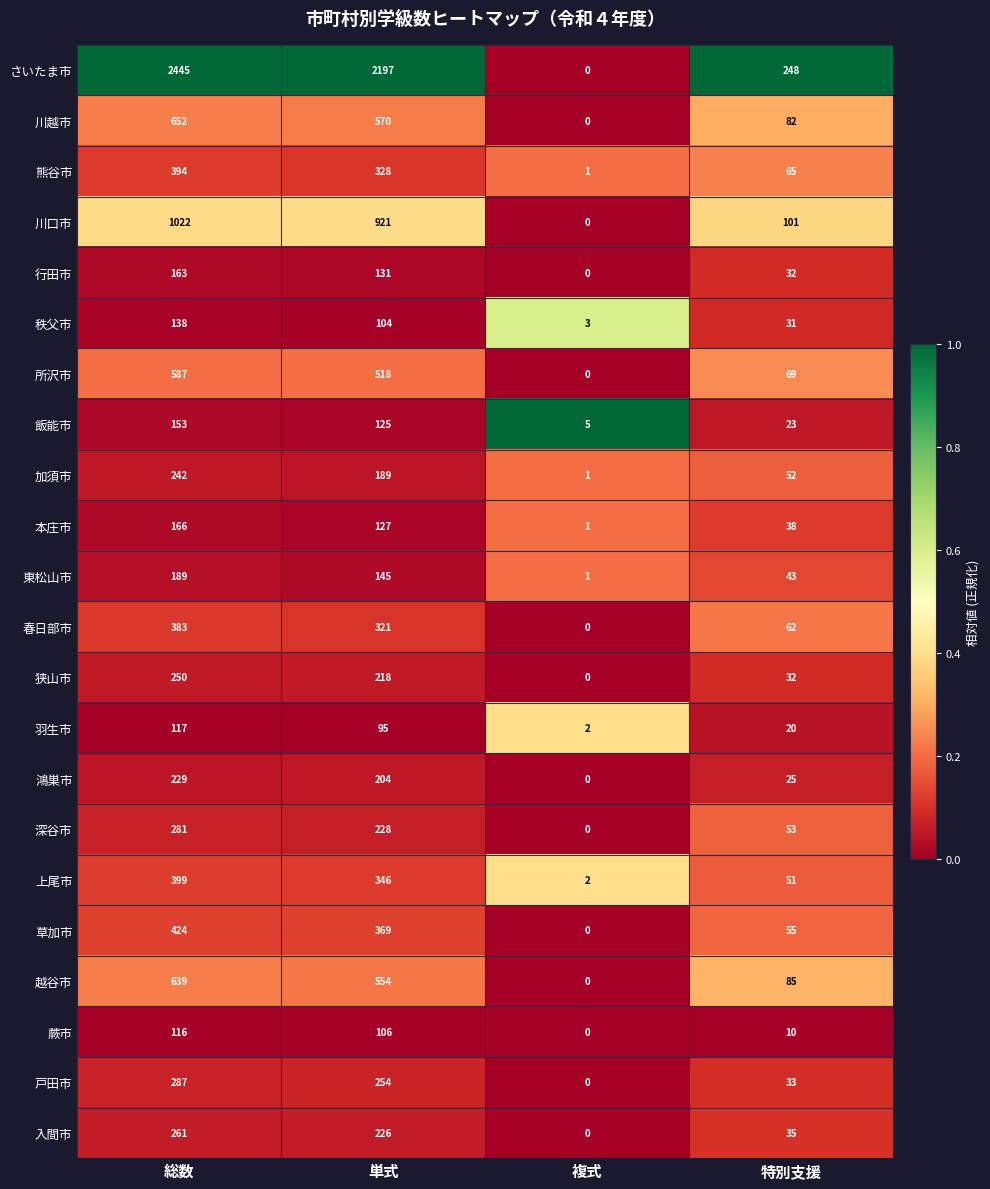

What is the sum of the 春日部市 values at 複式 and 特別支援?

62